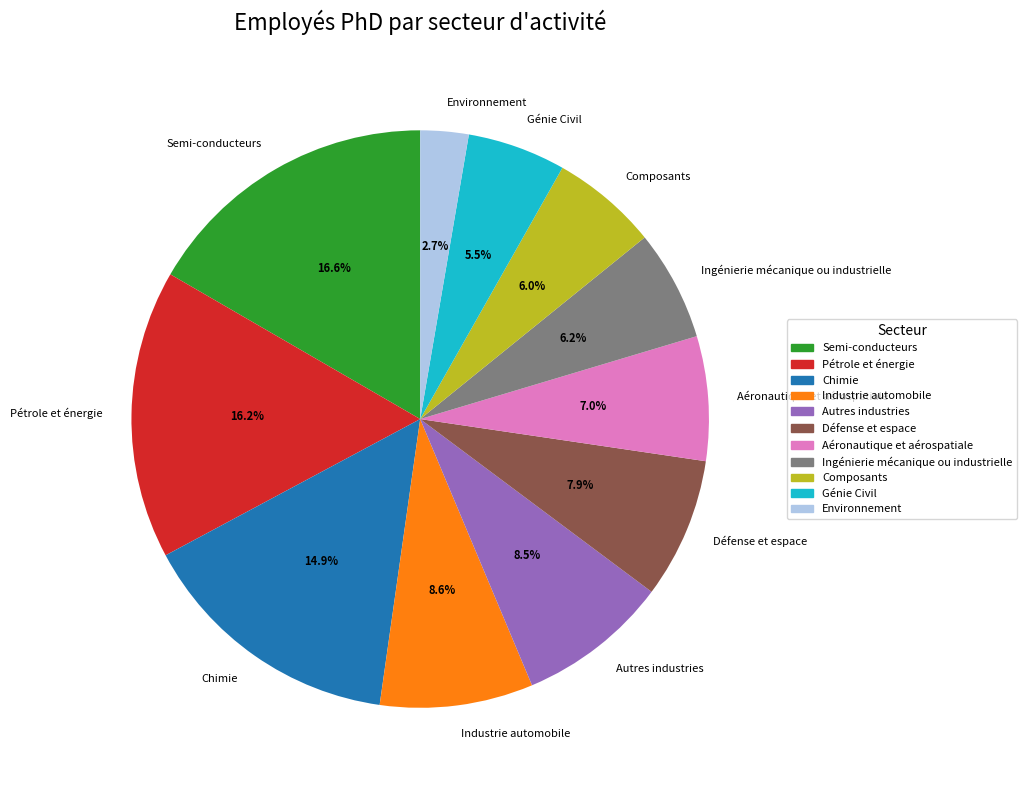

Count the number of slices in the pie.

11